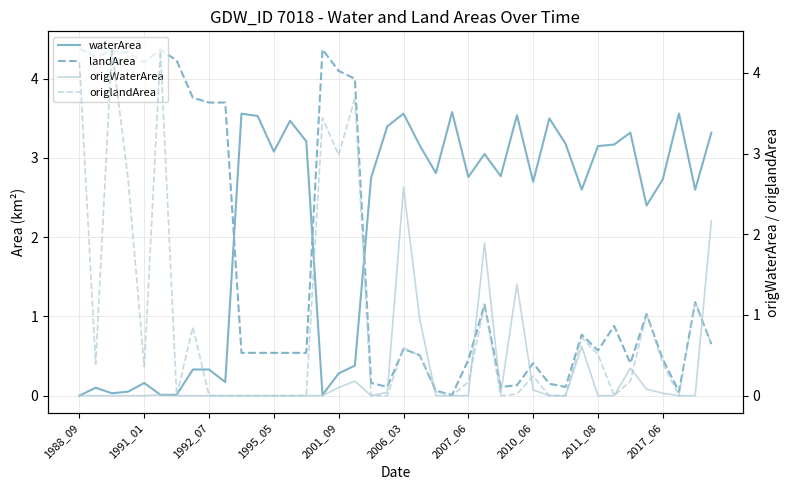

Is this an area chart (filled region under the line)?

No